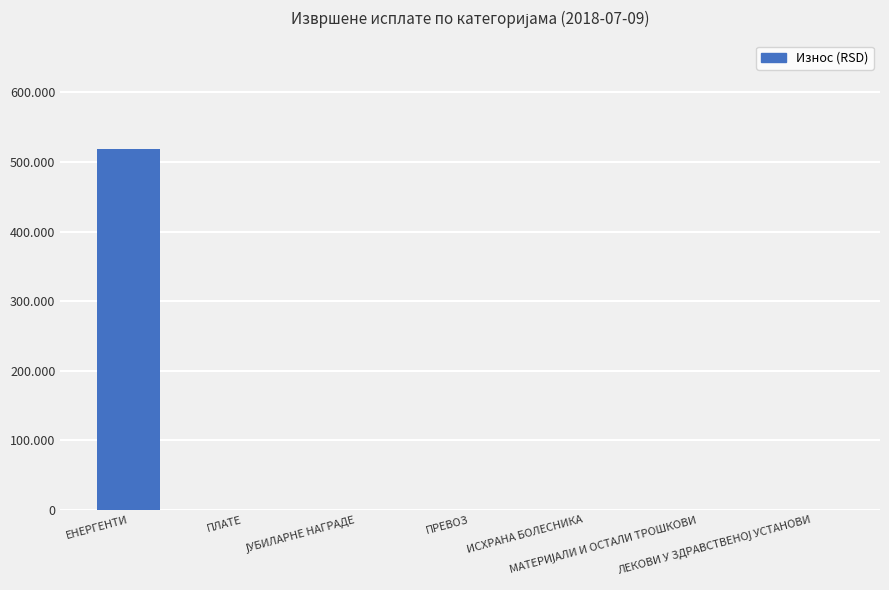

Rank the categories by value from lowest to highest.

ПЛАТЕ, ЈУБИЛАРНЕ НАГРАДЕ, ПРЕВОЗ, ИСХРАНА БОЛЕСНИКА, МАТЕРИЈАЛИ И ОСТАЛИ ТРОШКОВИ, ЛЕКОВИ У ЗДРАВСТВЕНОЈ УСТАНОВИ, ЕНЕРГЕНТИ